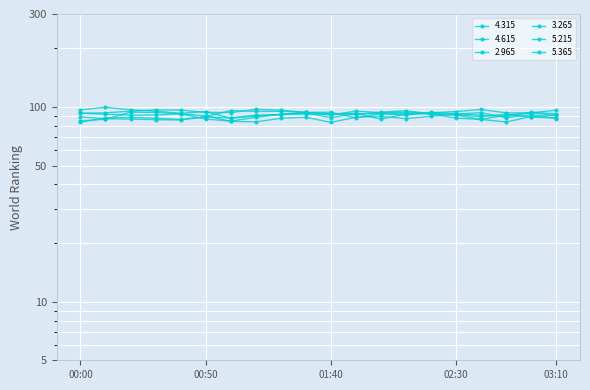

Read the 5.365 value at 00:30.

93.7